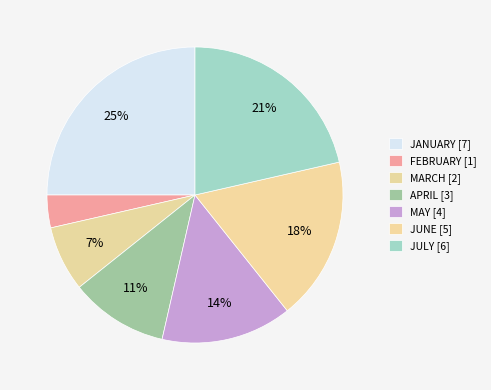

How many slices are in this pie chart?

7